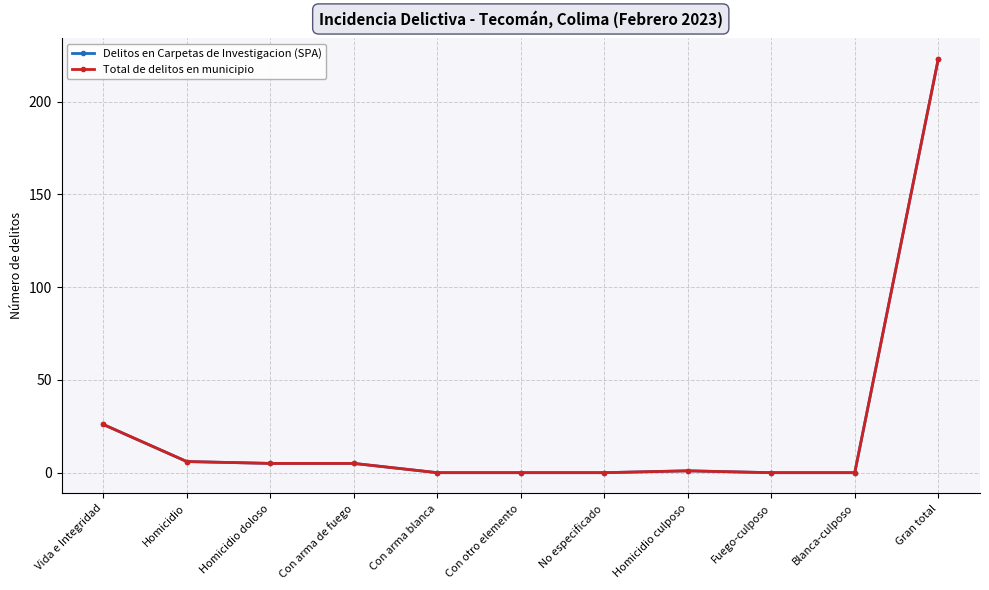

Which has a higher value, Gran total or Homicidio doloso?

Gran total